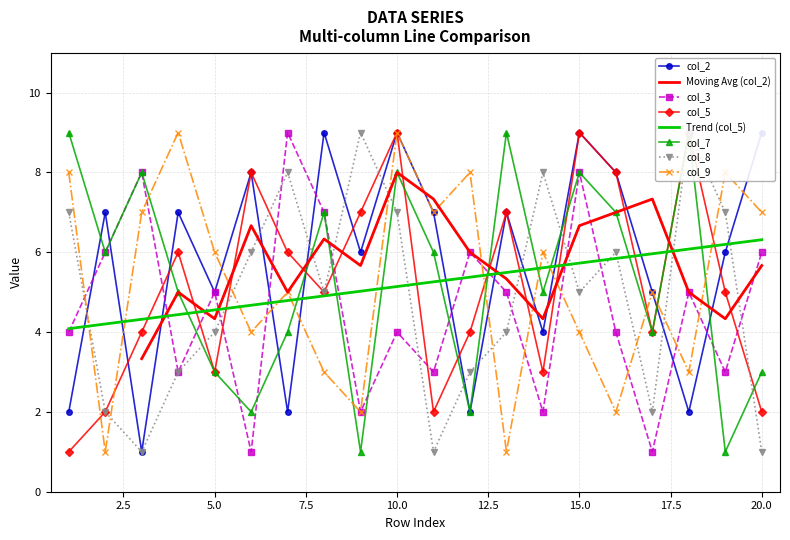

What is the minimum value for col_3?

1.0